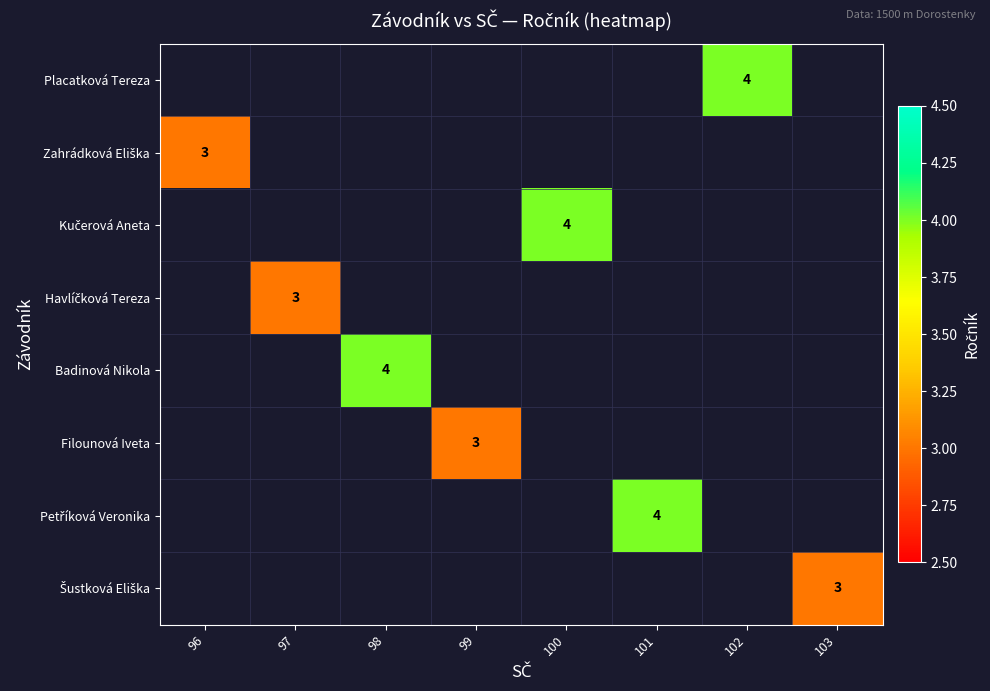

Which category has the highest value in the Zahrádková Eliška series?

96